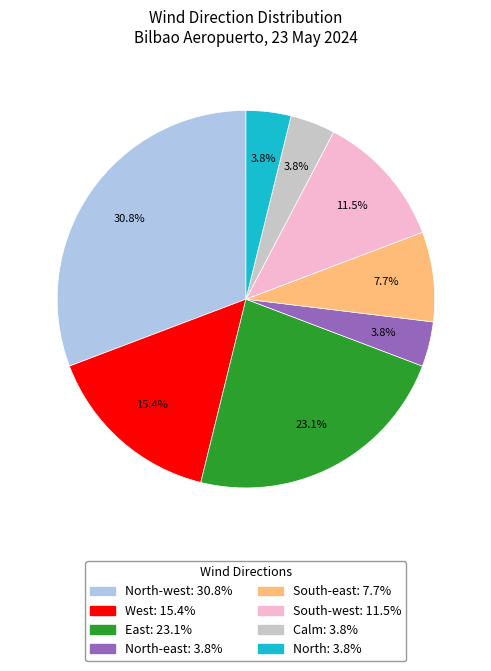

Does any single category account for the majority?

No